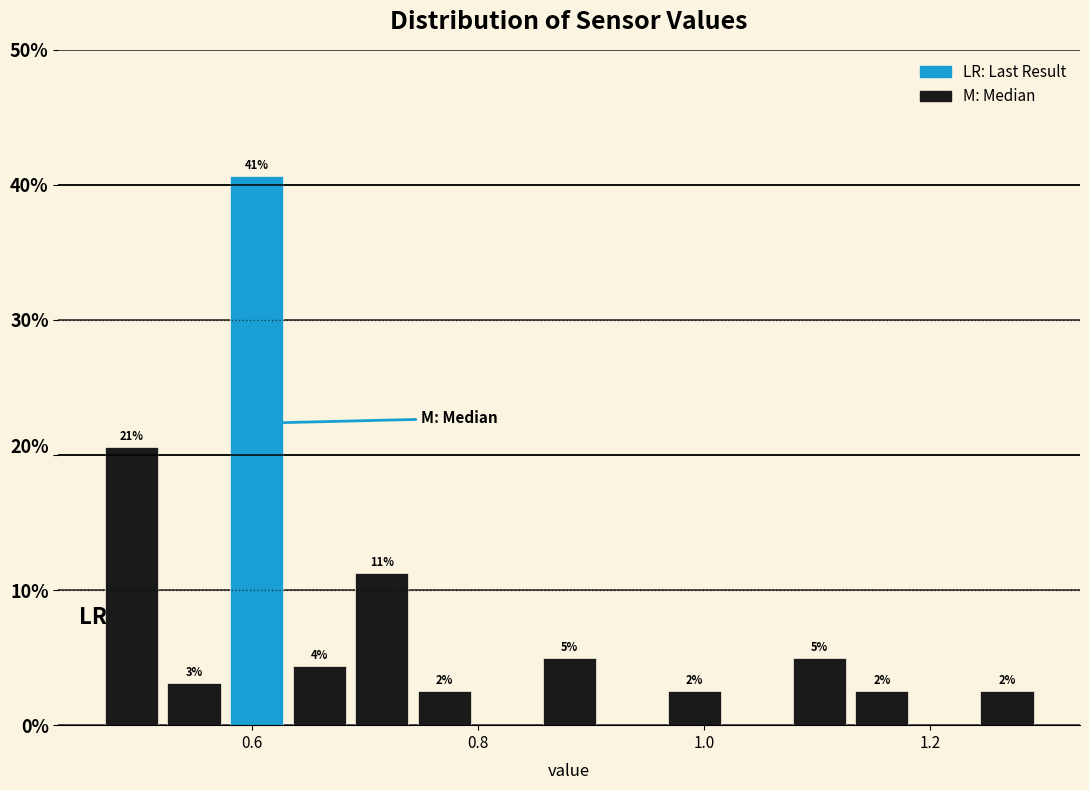

Around what value on the x-axis is the tallest bar? Give the approximate position of its centre, as read against the axis.

0.60